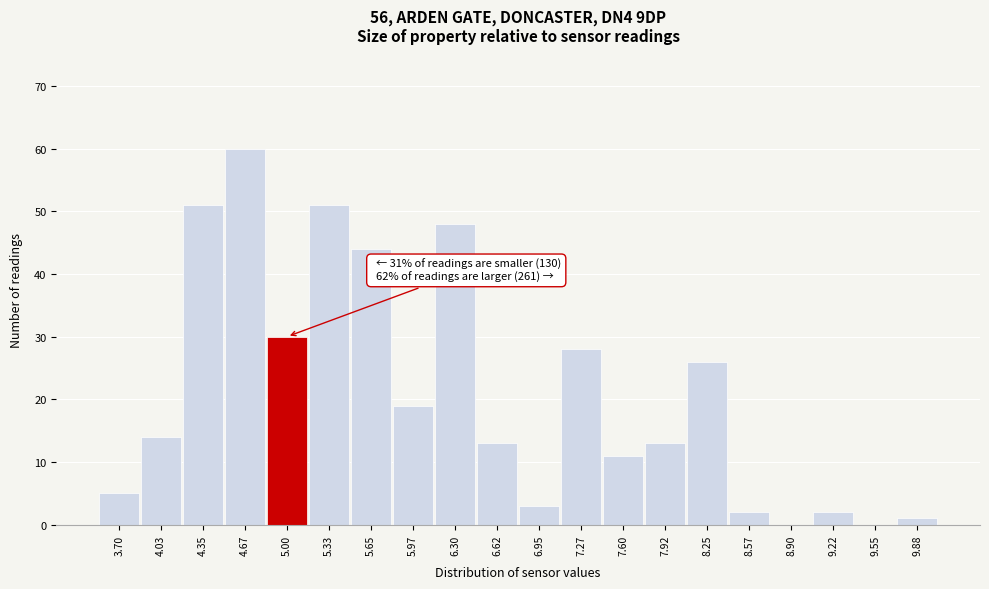

Reading left to right, what are all the values shown in this chart?

3.70=5	4.03=14	4.35=51	4.67=60	5.00=30	5.33=51	5.65=44	5.97=19	6.30=48	6.62=13	6.95=3	7.27=28	7.60=11	7.92=13	8.25=26	8.57=2	8.90=0	9.22=2	9.55=0	9.88=1